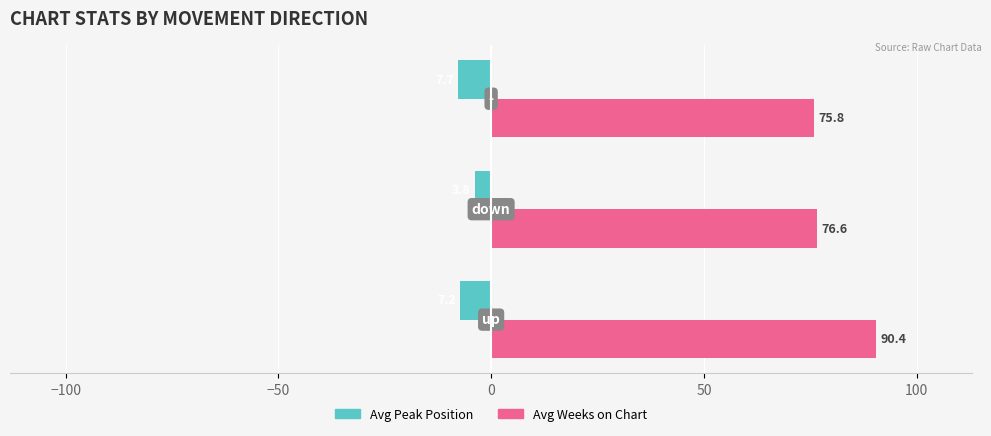

Which series has the widest spread of values?

Avg Weeks on Chart